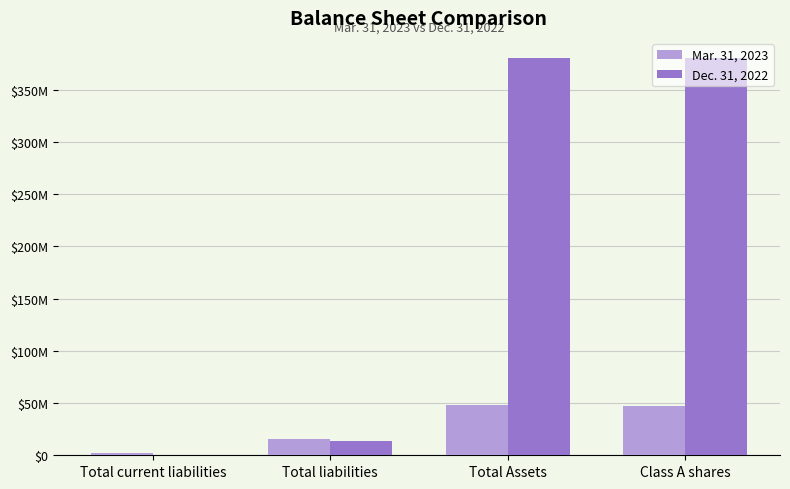

Are the bars horizontal?

No